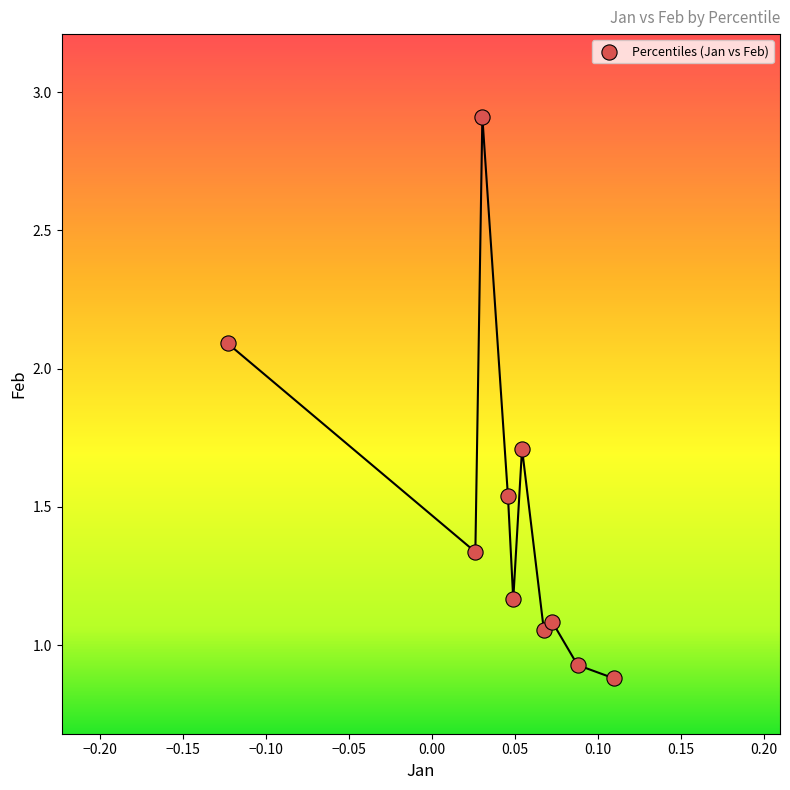

What is the range of Y values (max minus min)?

2.0